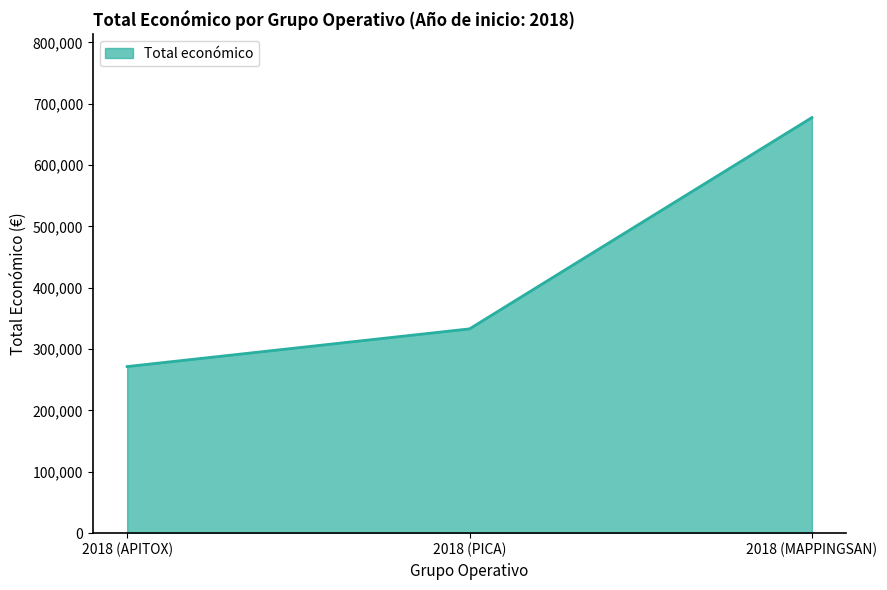

How many values are below 333001?

1